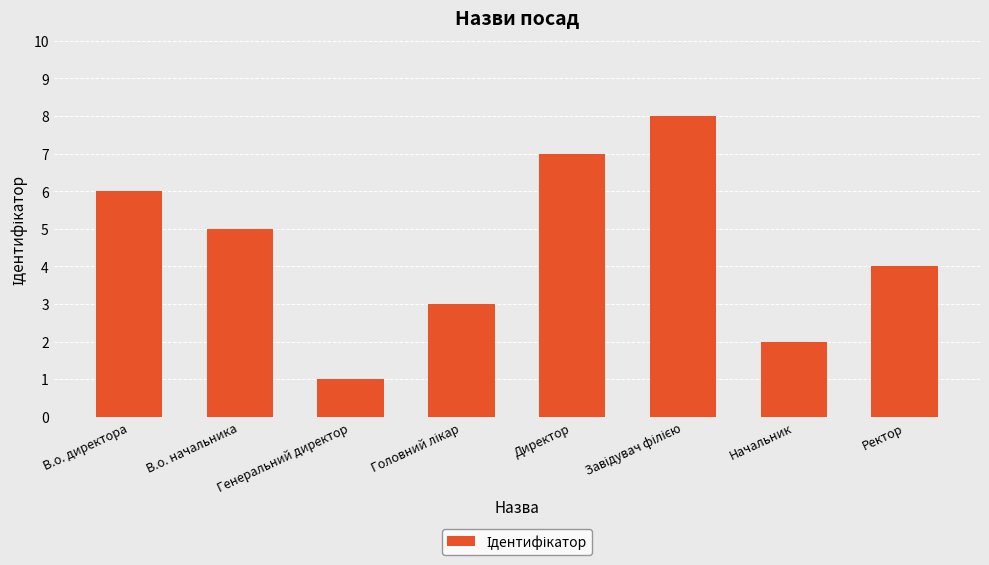

What is the label of the 7th bar from the left?

Начальник